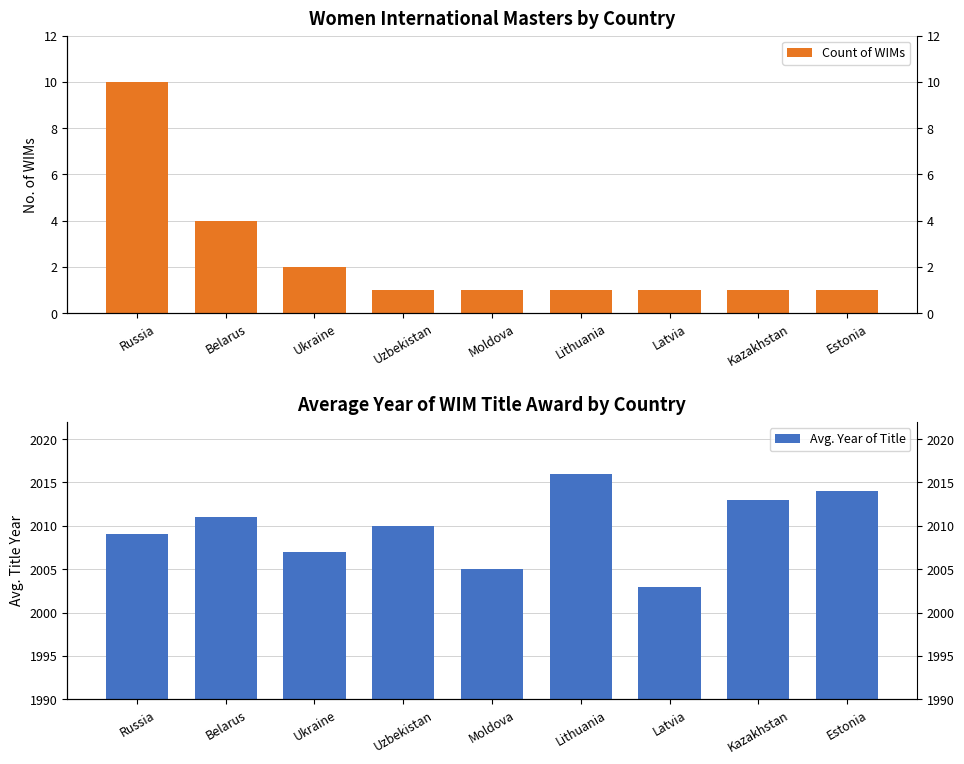

What is the sum of the Count of WIMs values at Ukraine and Belarus?

6